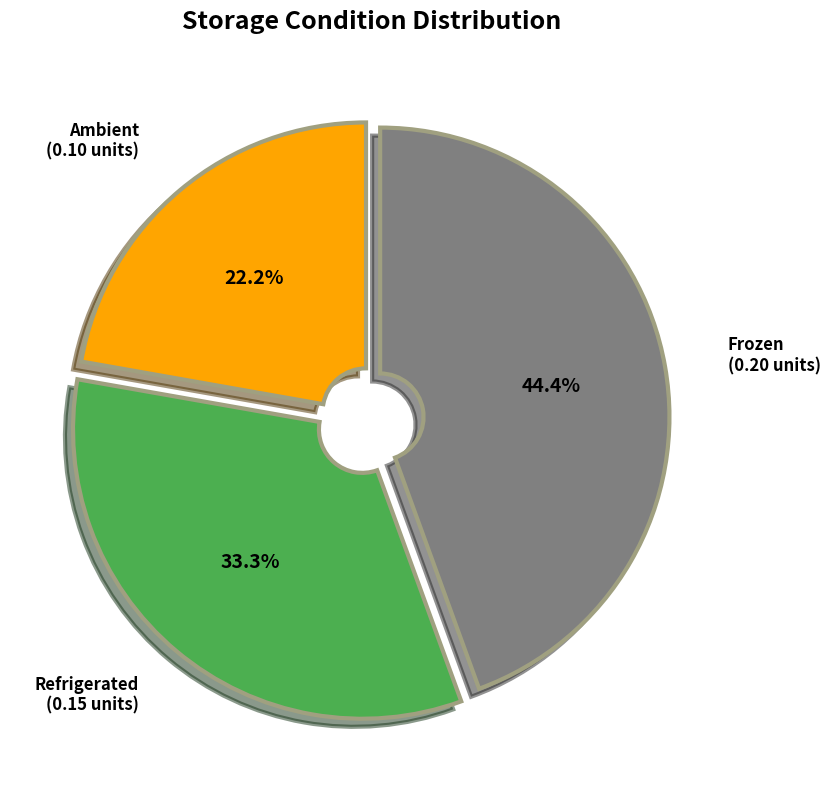

Is there any slice that represents more than half of the pie?

No